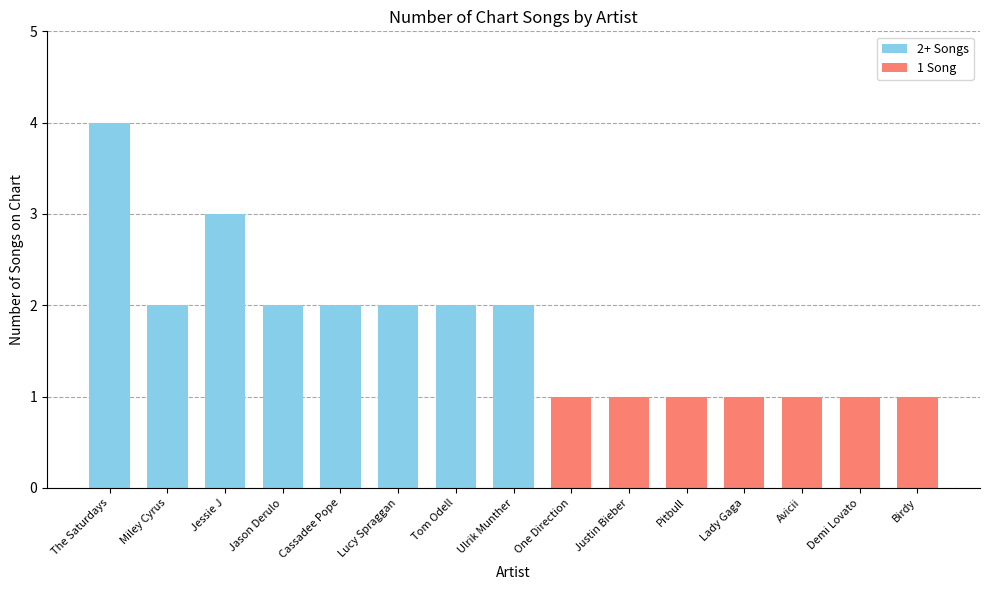

Count the number of categories in the chart.

15